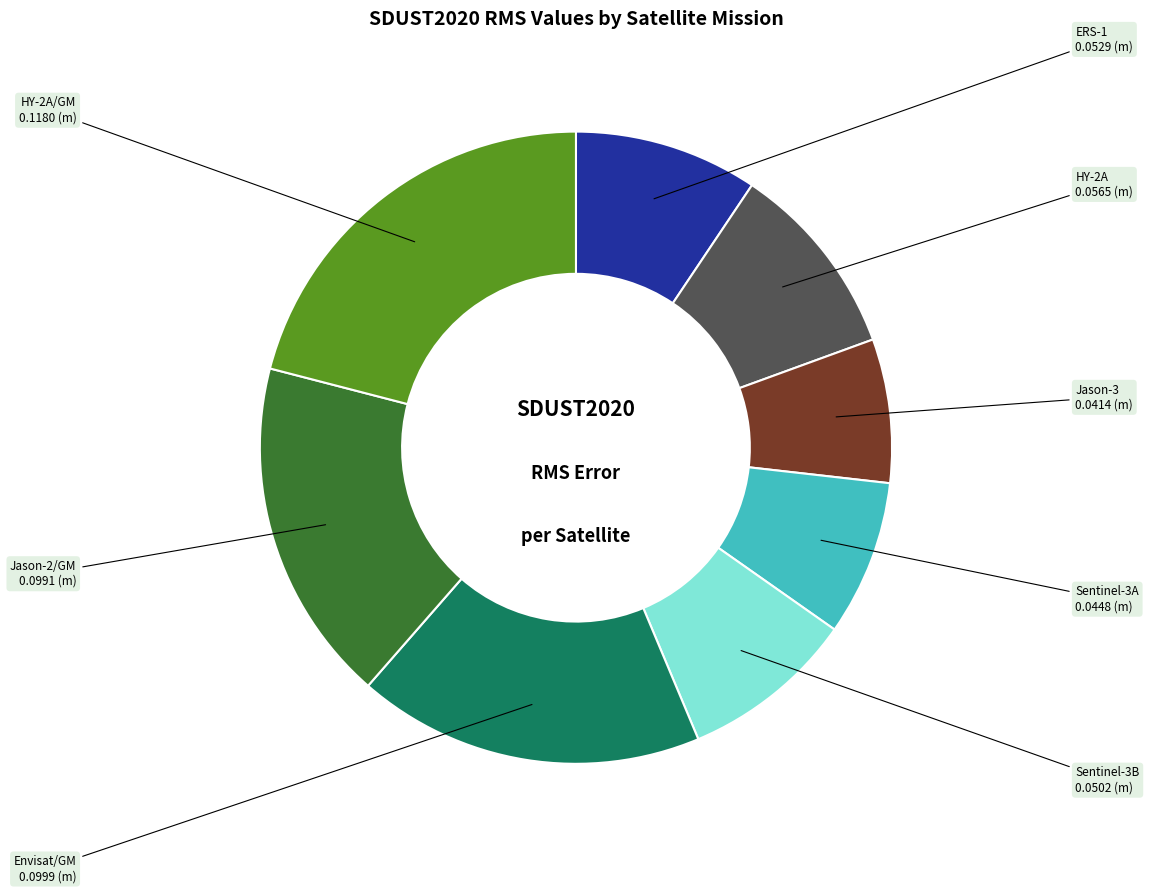

Does Sentinel-3A represent more than half of the total?

No